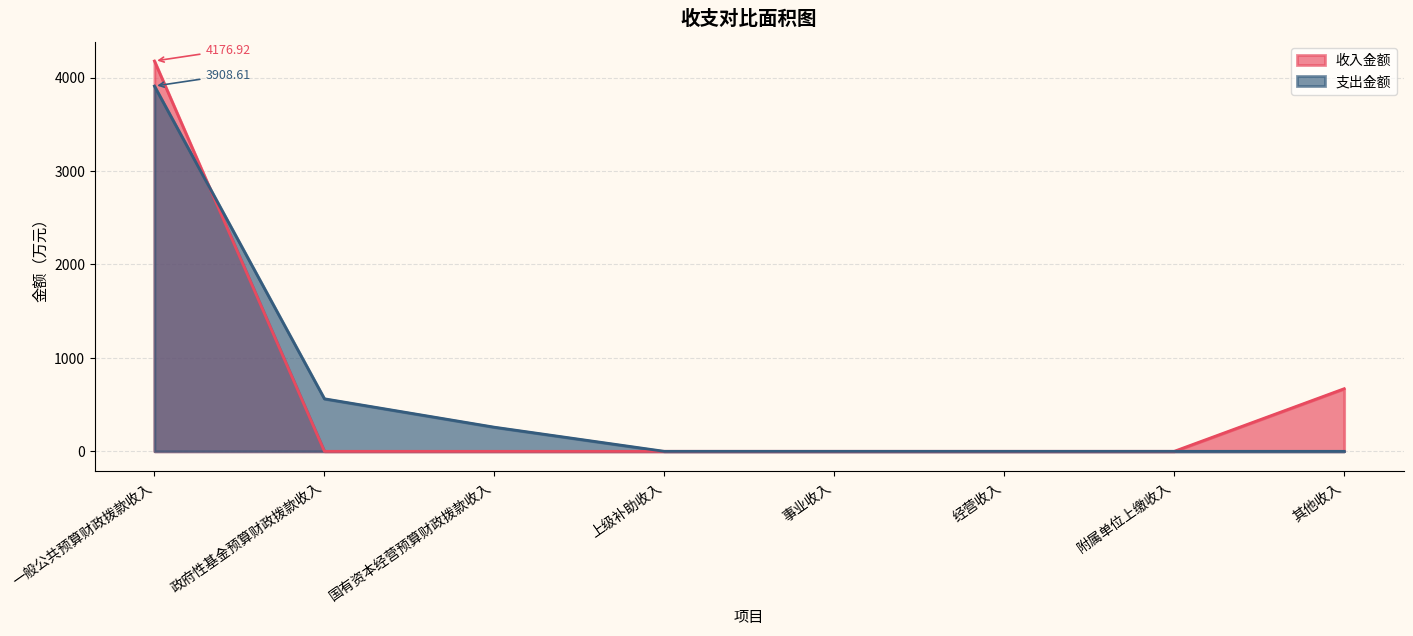

Rank the categories by value from highest to lowest.

一般公共预算财政拨款收入, 其他收入, 政府性基金预算财政拨款收入, 国有资本经营预算财政拨款收入, 上级补助收入, 事业收入, 经营收入, 附属单位上缴收入